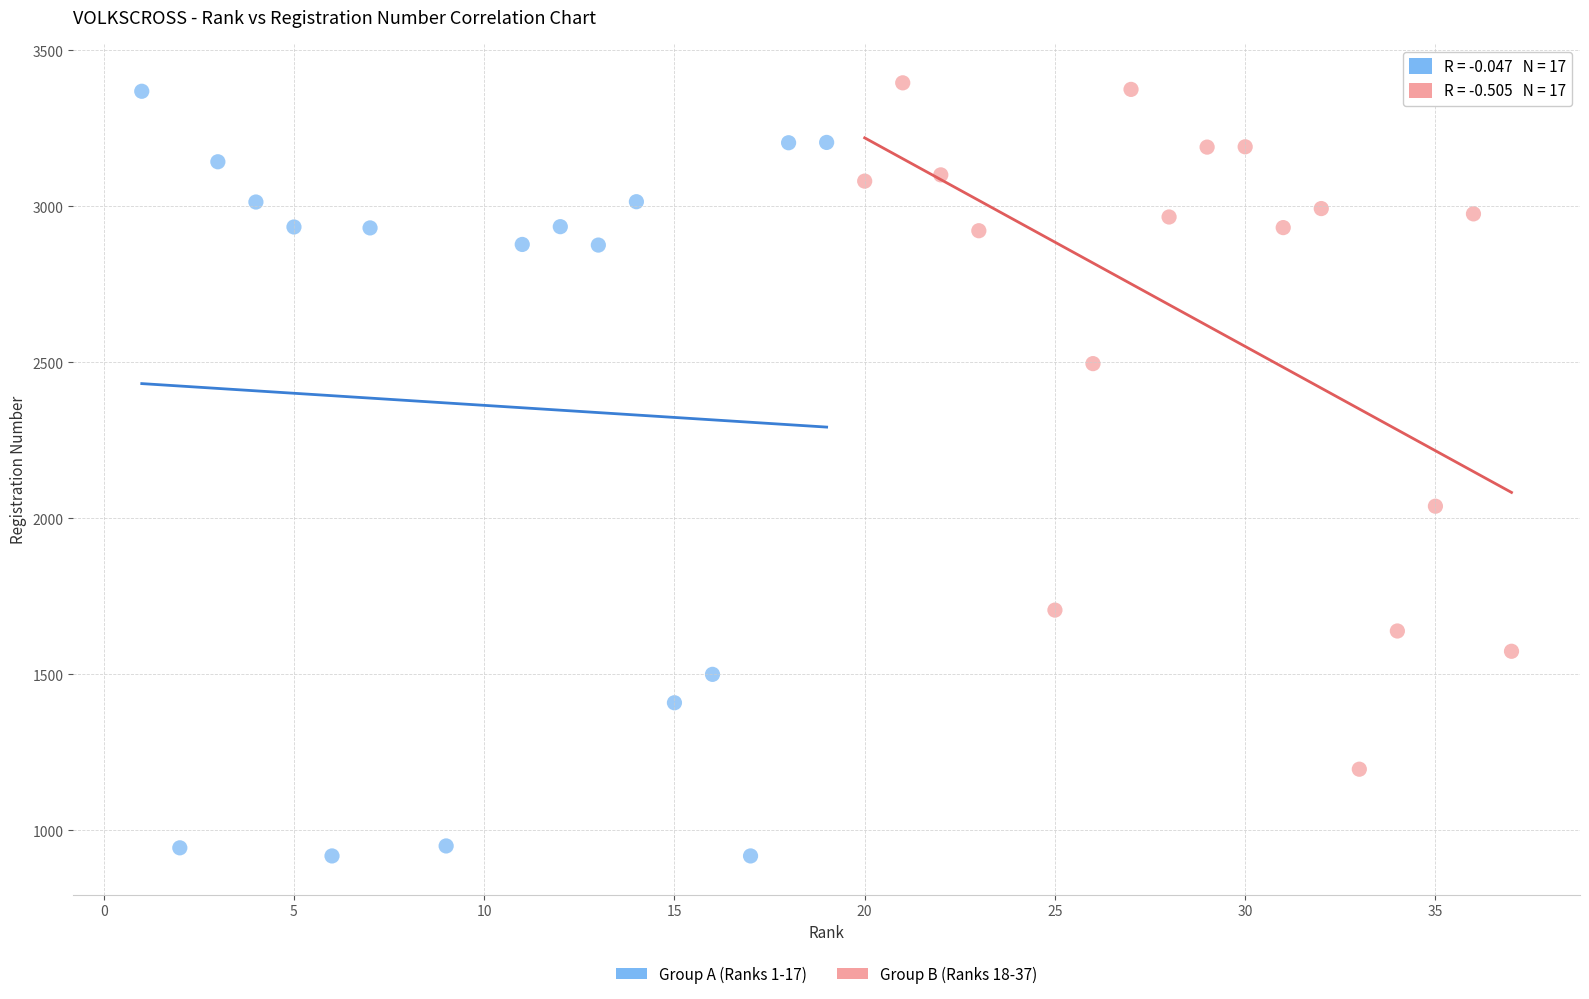

Which series reaches the minimum Y coordinate?

Group A (Ranks 1-17)